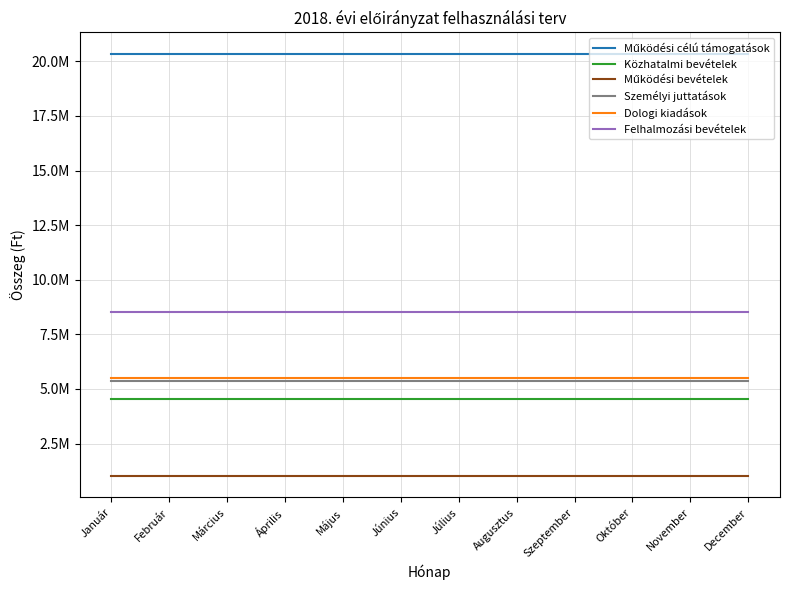

At which label does Dologi kiadások reach its minimum?

Január